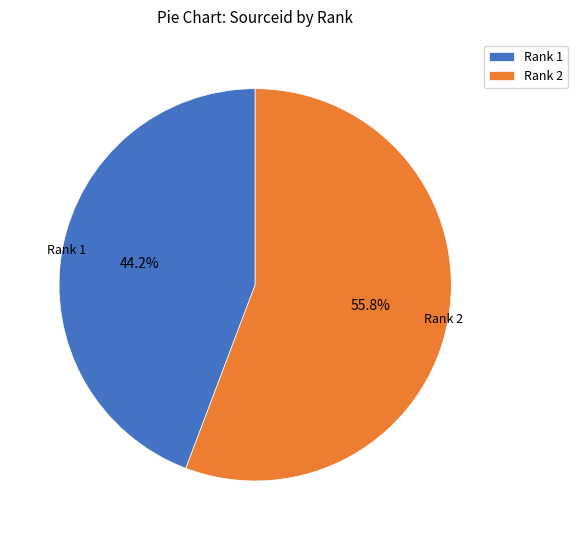

To the nearest percent, what is the difference between the largest and smallest slice percentages?

12%